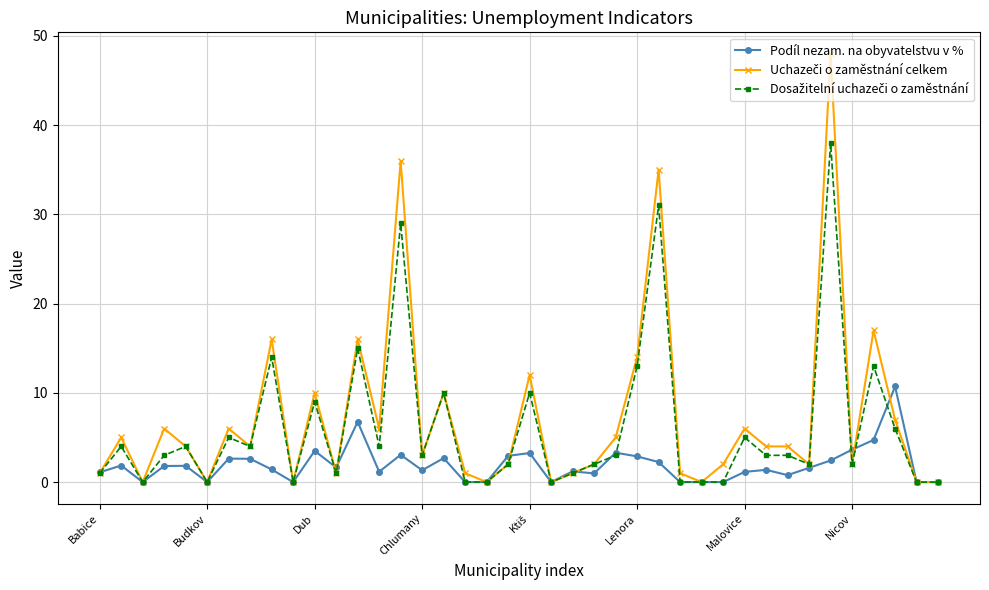

What is the average value of the Podíl nezam. na obyvatelstvu v % series?

1.9